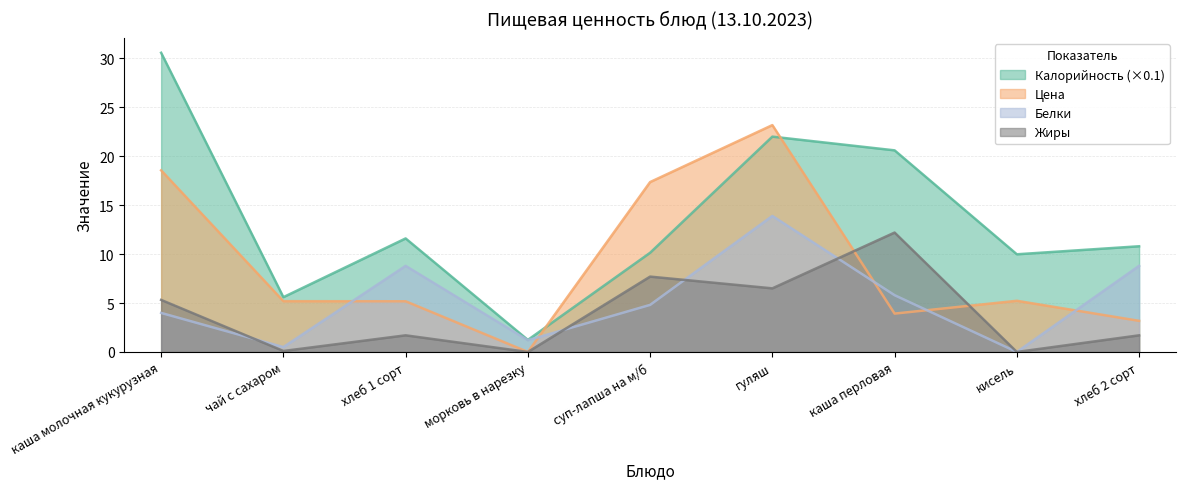

Reading right to left, what are all the values shown in this chart?

Цена: хлеб 2 сорт=3.2	кисель=5.2	каша перловая=3.9	гуляш=23.2	суп-лапша на м/б=17.4	морковь в нарезку=0.0	хлеб 1 сорт=5.2	чай с сахаром=5.2	каша молочная кукурузная=18.6
Калорийность: хлеб 2 сорт=10.8	кисель=10.0	каша перловая=20.6	гуляш=22.0	суп-лапша на м/б=10.1	морковь в нарезку=1.2	хлеб 1 сорт=11.6	чай с сахаром=5.6	каша молочная кукурузная=30.6
Белки: хлеб 2 сорт=8.8	кисель=0.0	каша перловая=5.8	гуляш=13.9	суп-лапша на м/б=4.8	морковь в нарезку=1.2	хлеб 1 сорт=8.8	чай с сахаром=0.5	каша молочная кукурузная=4.0
Жиры: хлеб 2 сорт=1.7	кисель=0.0	каша перловая=12.2	гуляш=6.5	суп-лапша на м/б=7.7	морковь в нарезку=0.0	хлеб 1 сорт=1.7	чай с сахаром=0.1	каша молочная кукурузная=5.3